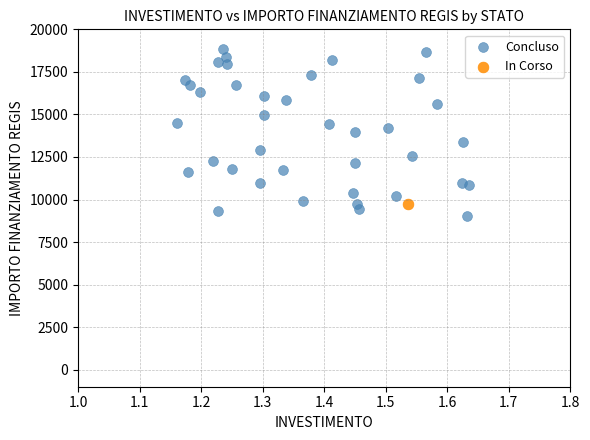

What are all the series names shown in the legend?

Concluso, In Corso